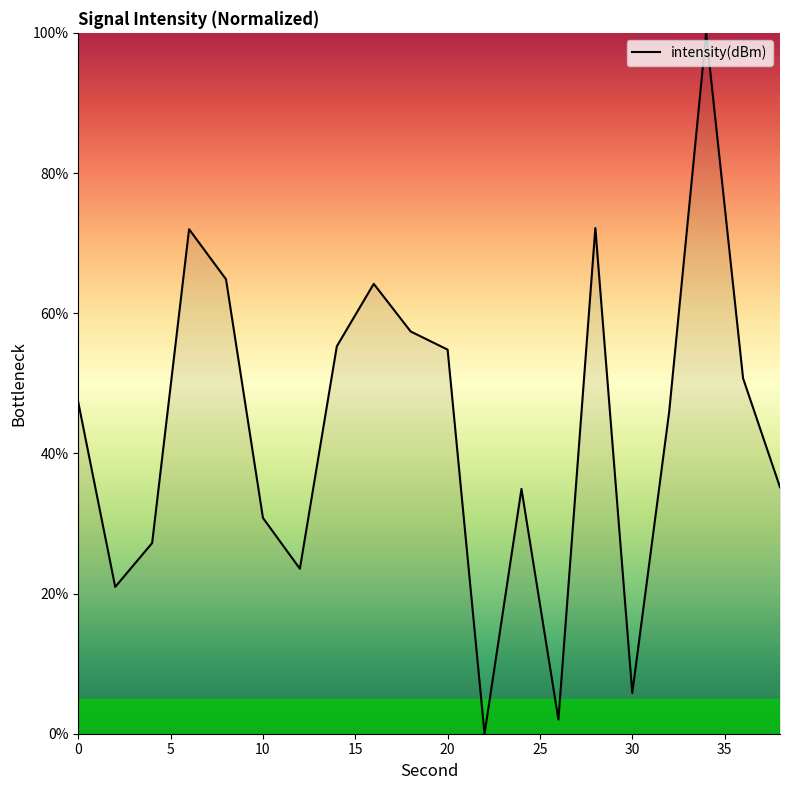

What is the average value?

43.3